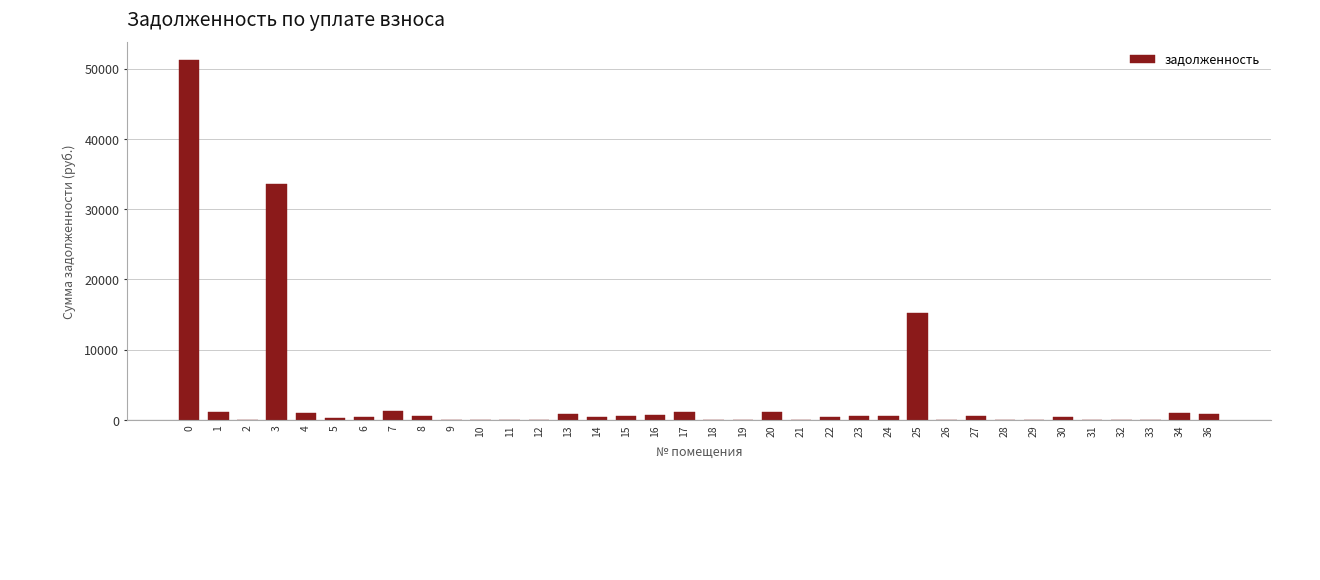

Is it true that the value at 0 is 84053.3?

False